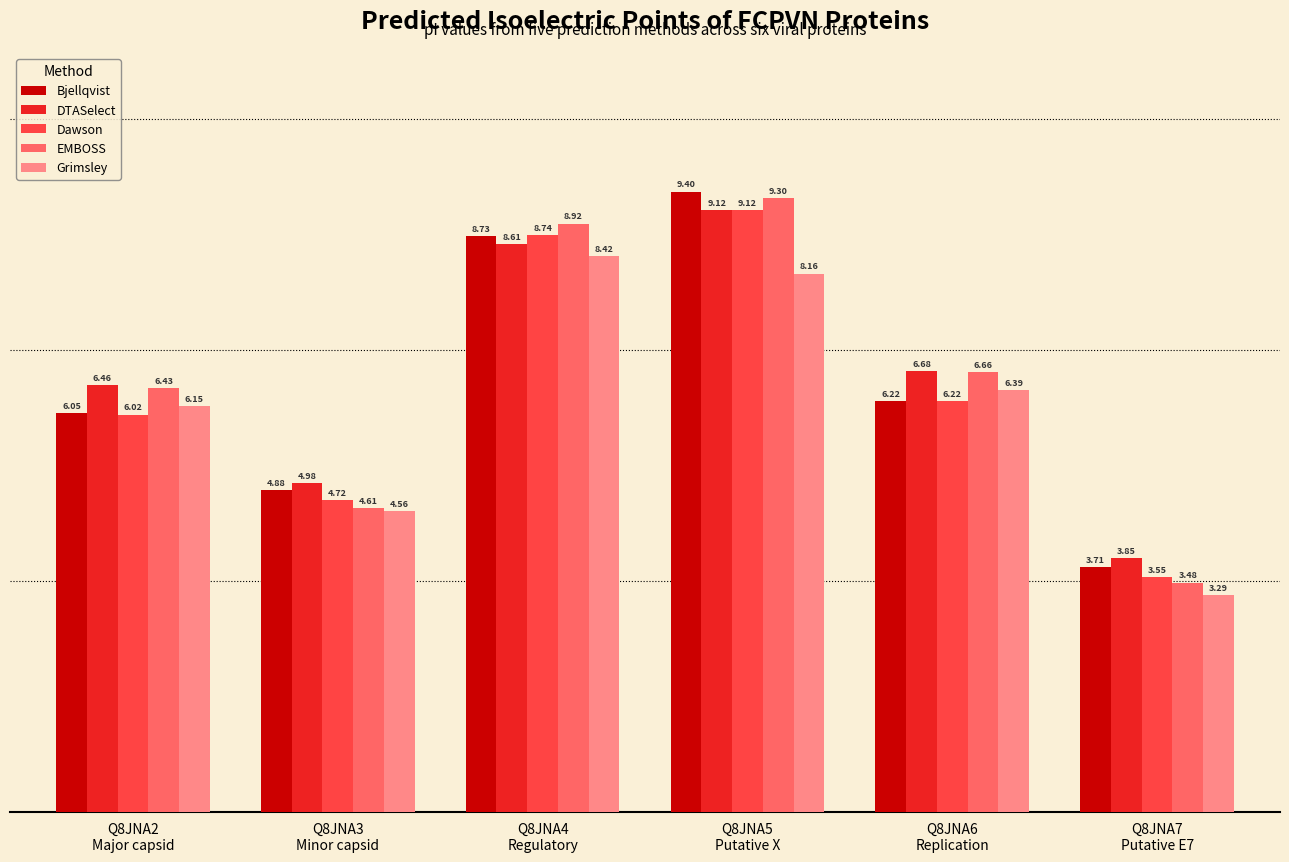

Which series has the widest spread of values?

EMBOSS